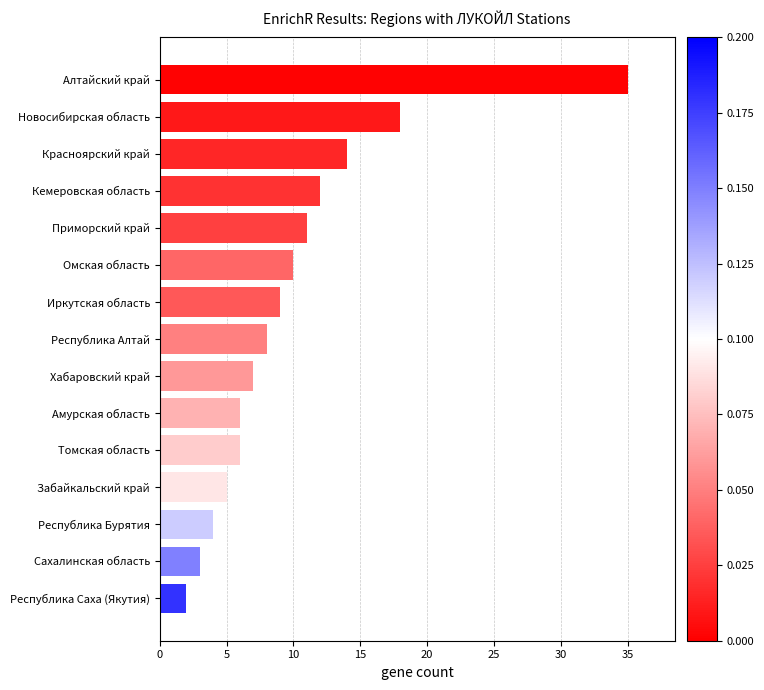

What is the average value?

10